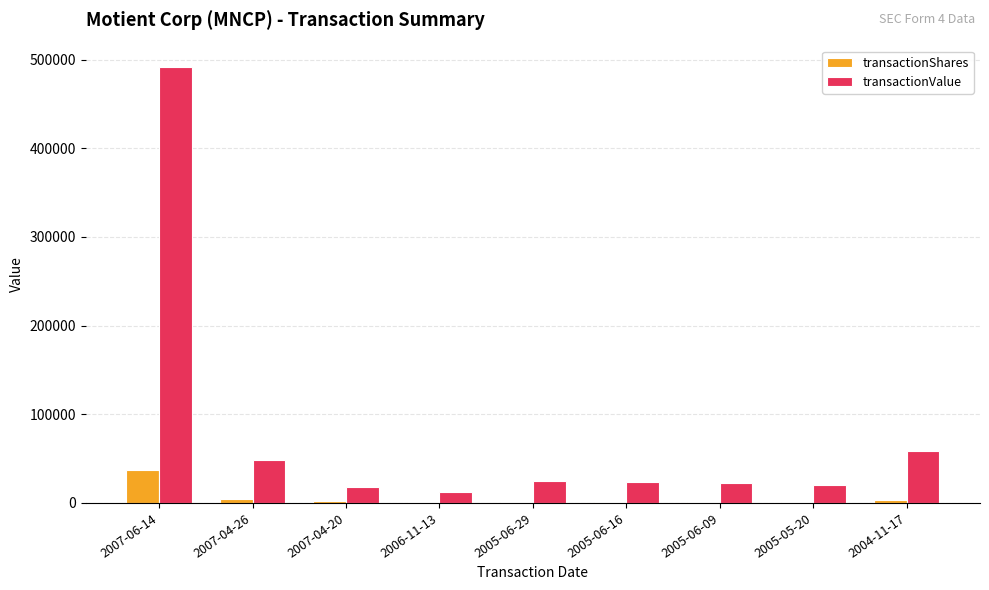

At which label is transactionValue closest to 251745?

2004-11-17